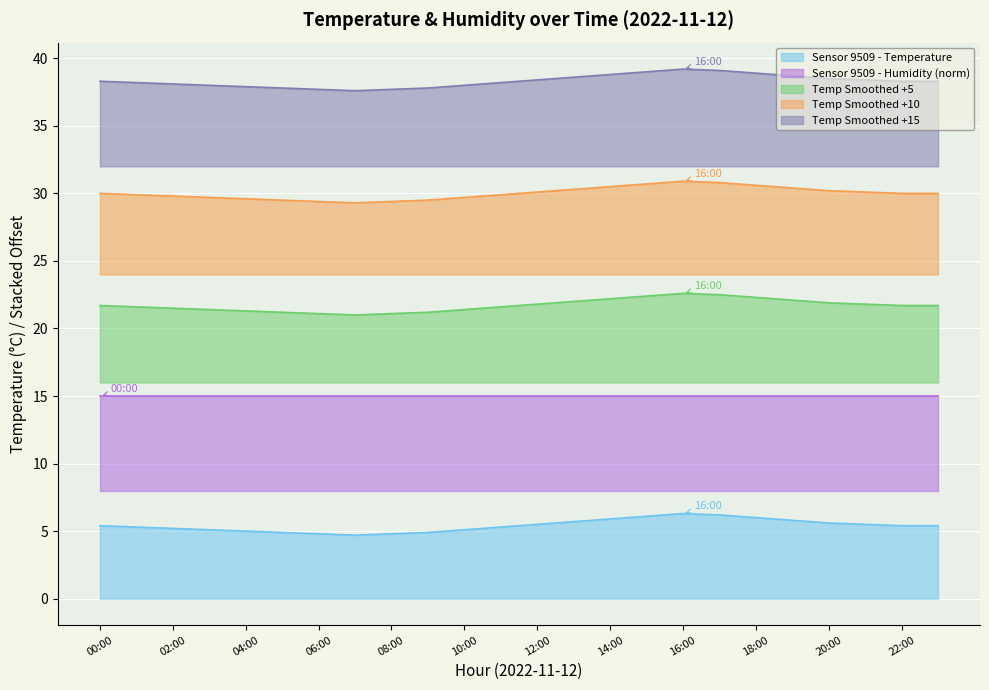

True or false: Temp Smoothed +10 and Temp Smoothed +5 cross at least once.

False